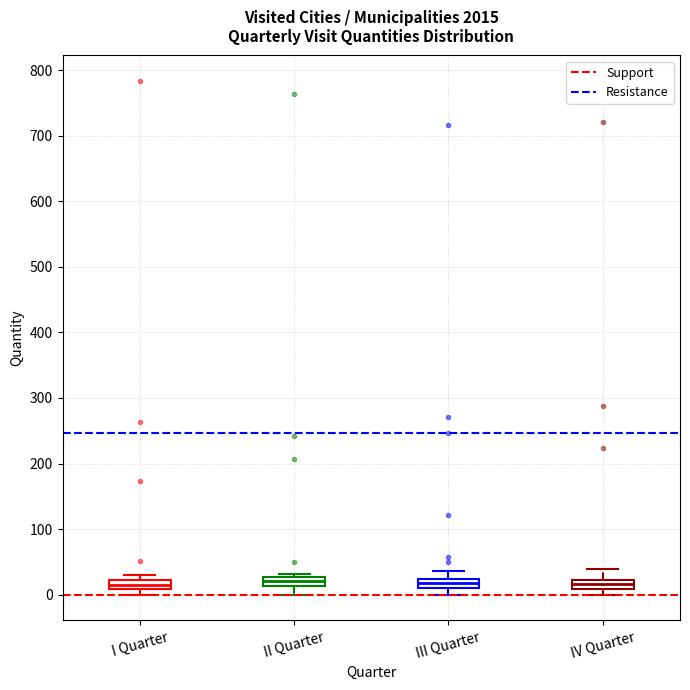

Where is the upper edge of the box for I Quarter on the y-axis? The values are not printed on the chart, so give them approximately, as read against the axis.

20